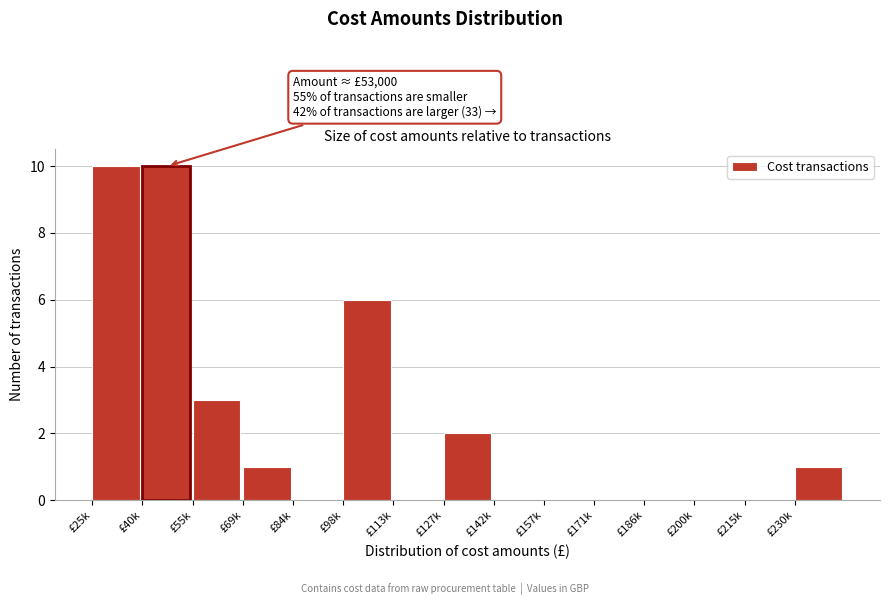

Reading left to right, transcribe all the data shown in this chart.

£25k=10	£40k=10	£55k=3	£69k=1	£84k=0	£98k=6	£113k=0	£127k=2	£142k=0	£157k=0	£171k=0	£186k=0	£200k=0	£215k=0	£230k=1